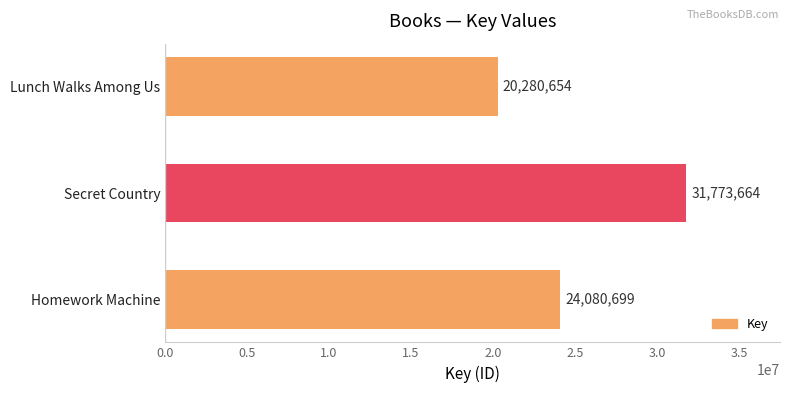

How many values are between 20280654 and 31773664?

3